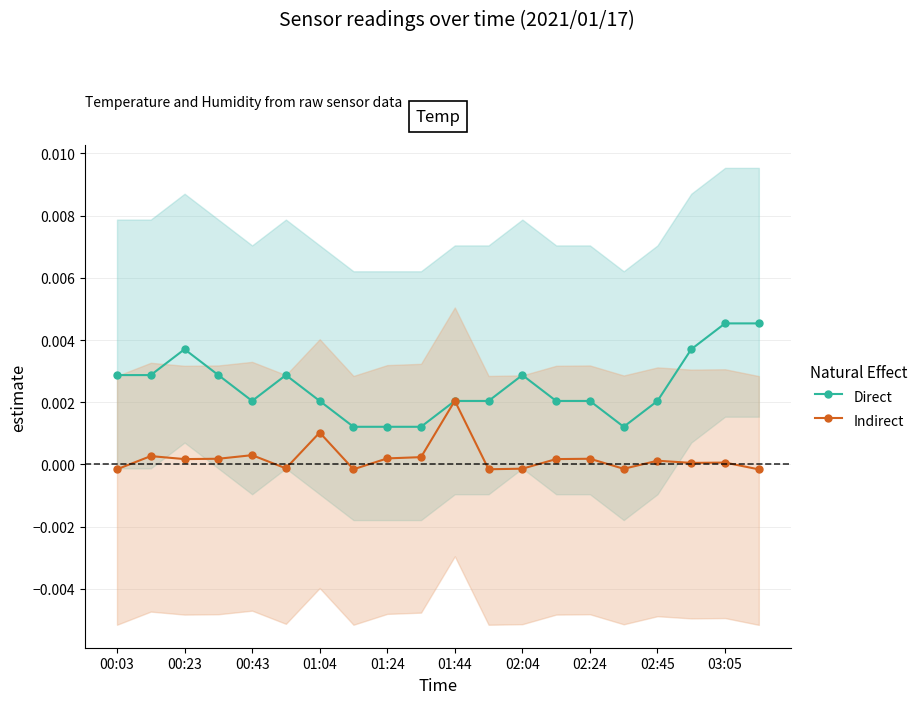

What are all the series names shown in the legend?

Direct, Indirect